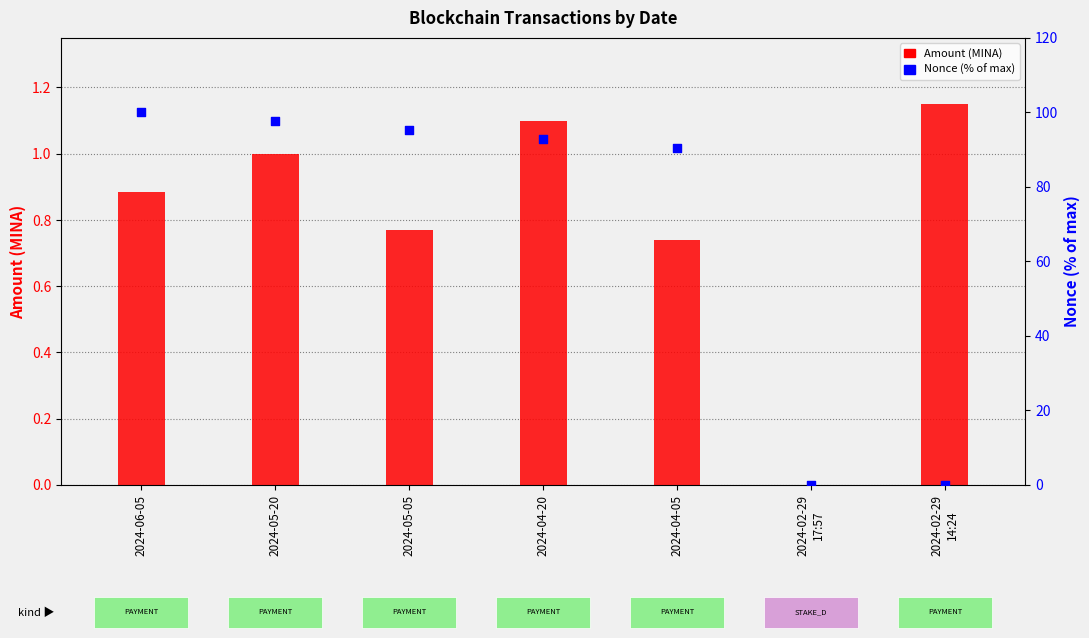

Which series reaches the maximum Y coordinate?

Nonce (normalized %)